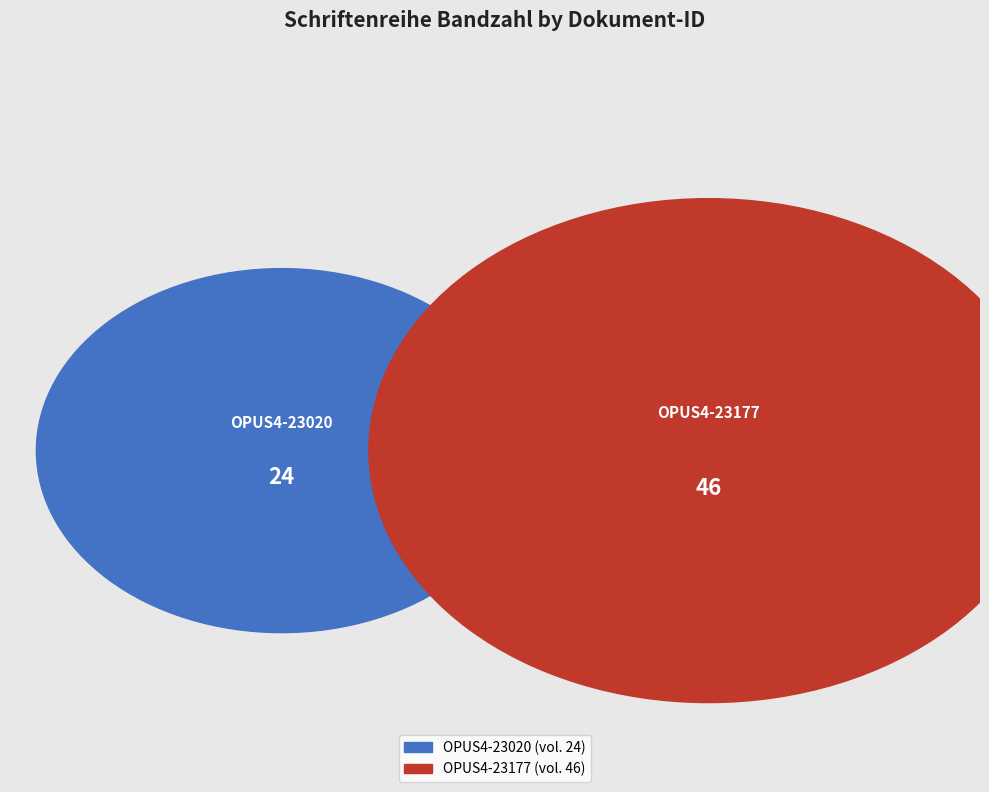

Rank the categories by value from lowest to highest.

OPUS4-23020, OPUS4-23177